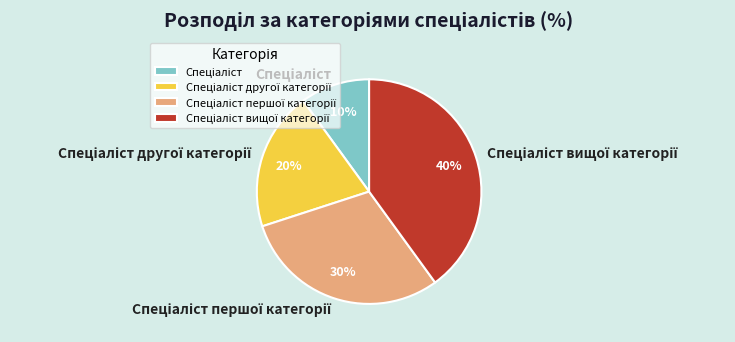

To the nearest percent, what is the difference between the largest and smallest slice percentages?

30%